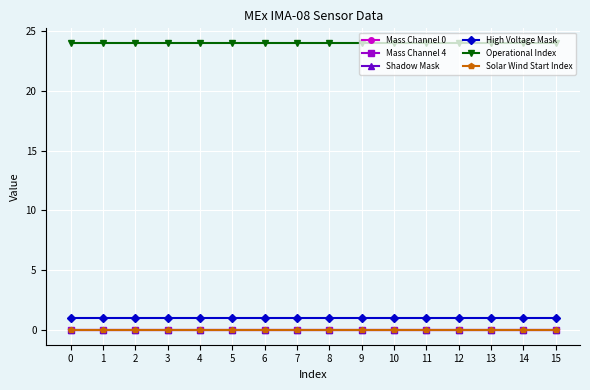

True or false: Operational Index has a value of 39 at 7.

False